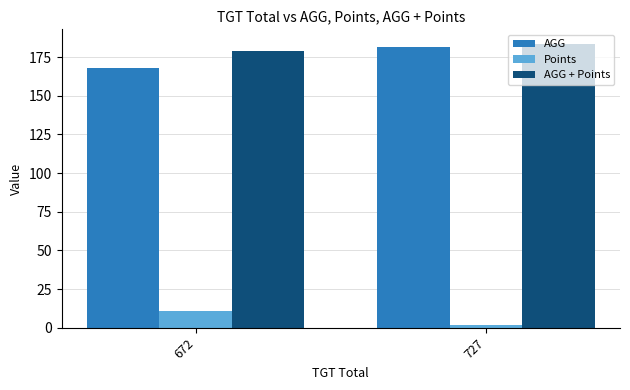

Is it true that AGG + Points equals 268.8 at 727?

False